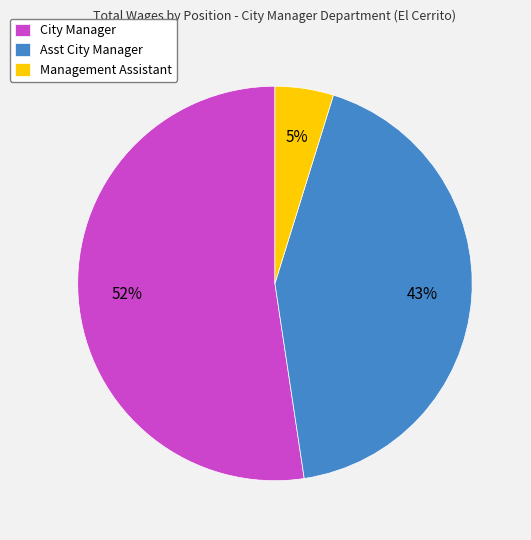

Rank the categories by value from lowest to highest.

Management Assistant, Asst City Manager, City Manager